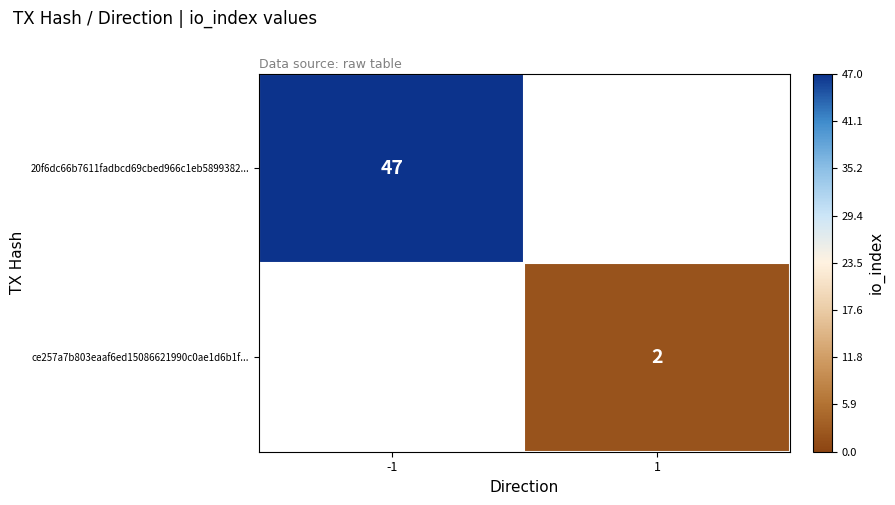

The ce257a7b803eaaf6ed15086621990c0ae1d6b1f... series shows 2 at 1. True or false?

True